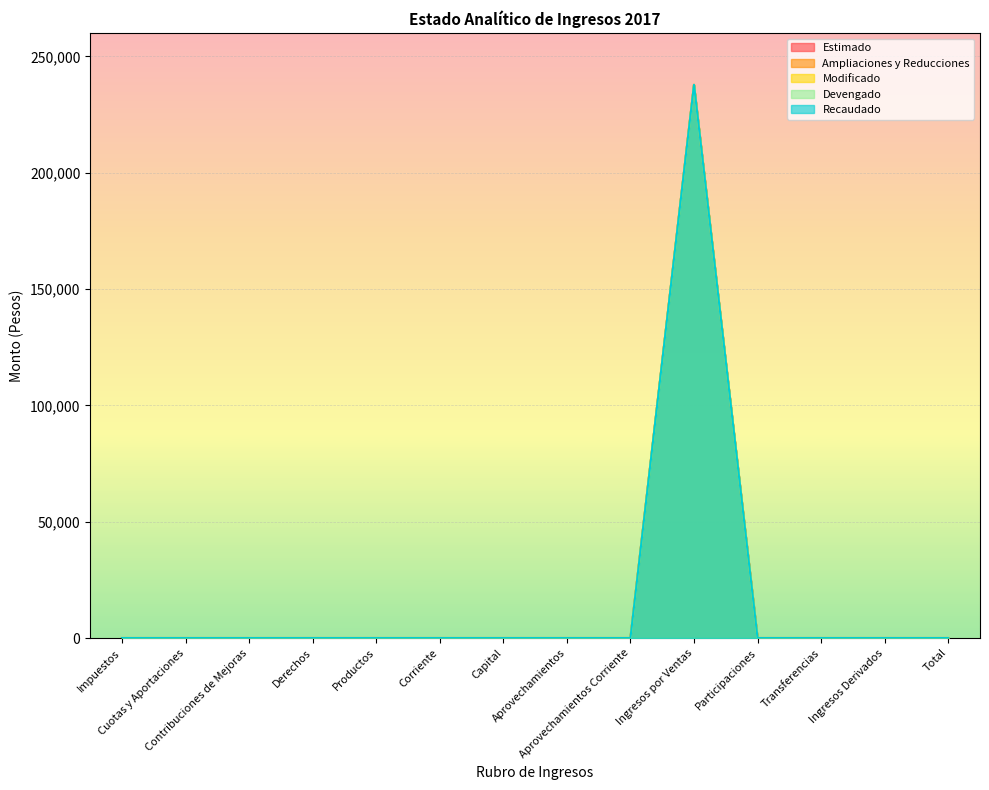

At which label is Recaudado closest to 118870?

Impuestos